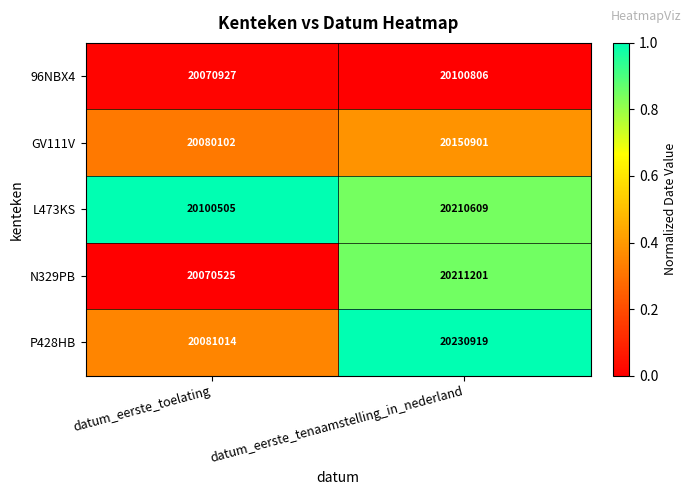

Reading left to right, list all the values displayed in this chart.

96NBX4: datum_eerste_toelating=20070927	datum_eerste_tenaamstelling_in_nederland=20100806
GV111V: datum_eerste_toelating=20080102	datum_eerste_tenaamstelling_in_nederland=20150901
L473KS: datum_eerste_toelating=20100505	datum_eerste_tenaamstelling_in_nederland=20210609
N329PB: datum_eerste_toelating=20070525	datum_eerste_tenaamstelling_in_nederland=20211201
P428HB: datum_eerste_toelating=20081014	datum_eerste_tenaamstelling_in_nederland=20230919